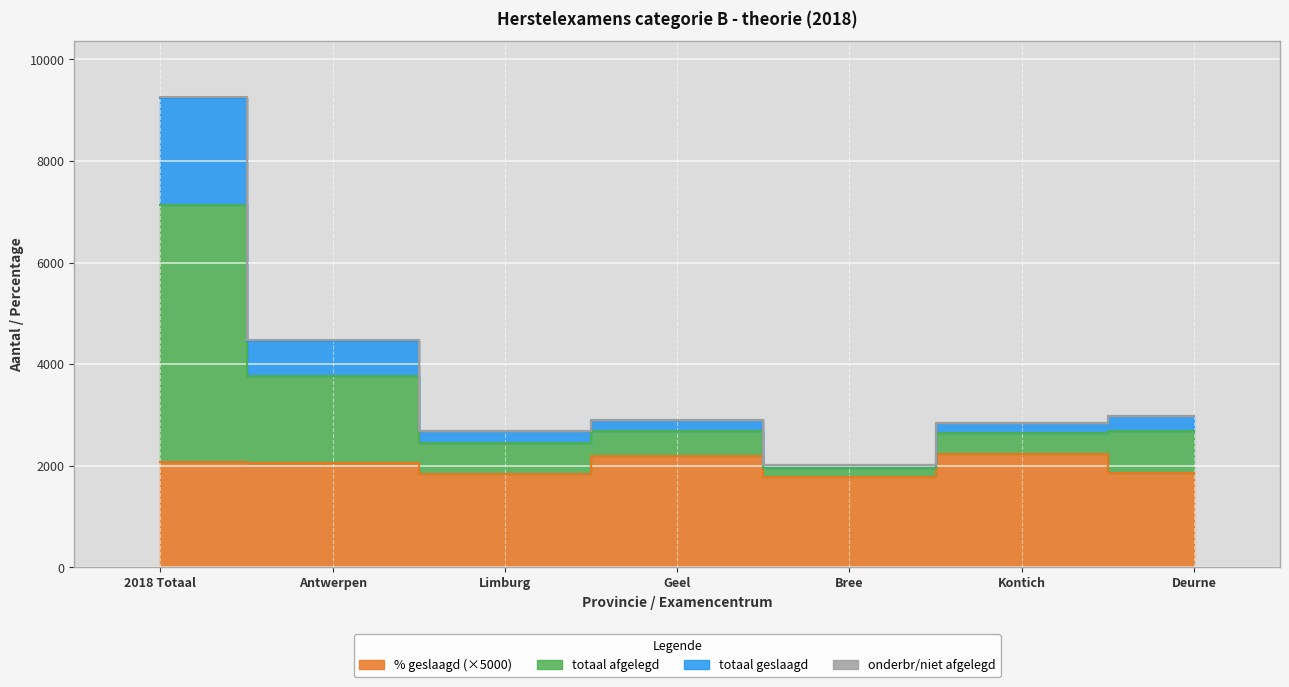

What is the smallest value displayed?

1790.0